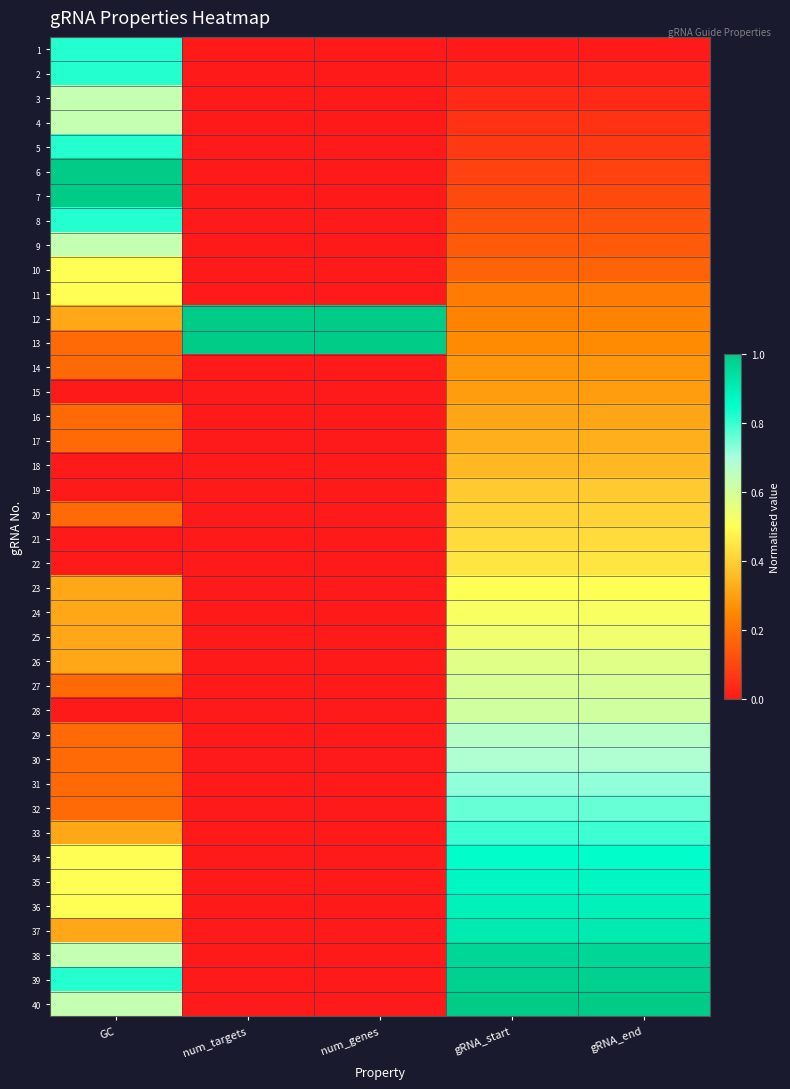

Between gRNA_end and gRNA_start, which is larger?

gRNA_end